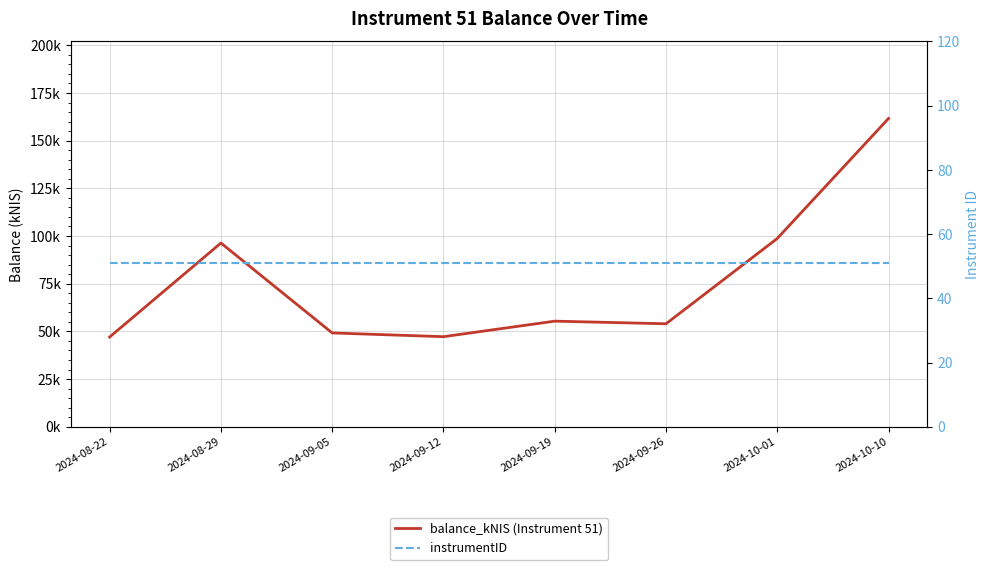

How many categories are shown in the chart?

8